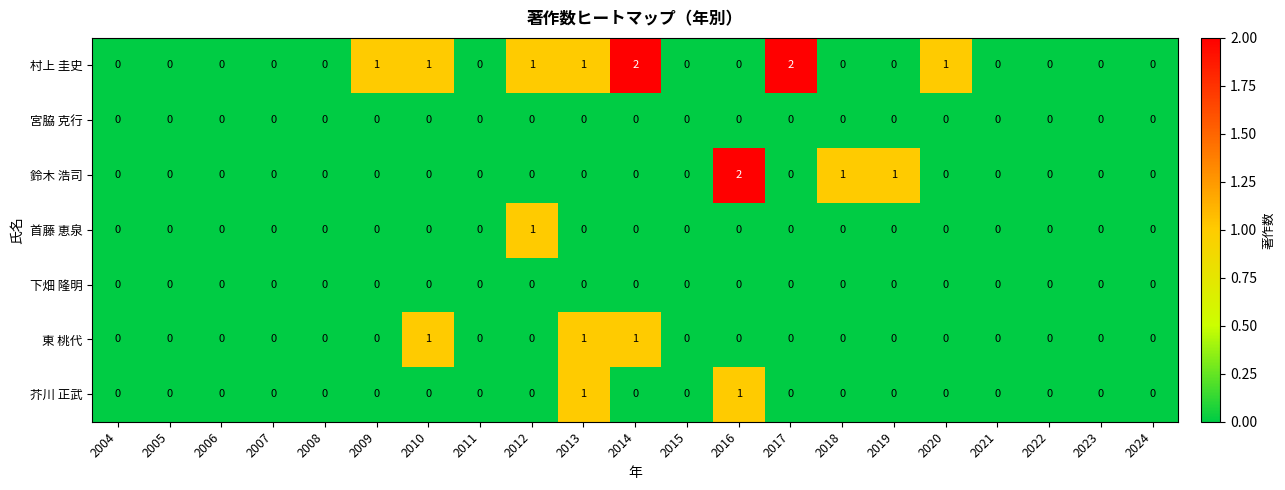

Which series changed the most between 2005 and 2018?

鈴木 浩司